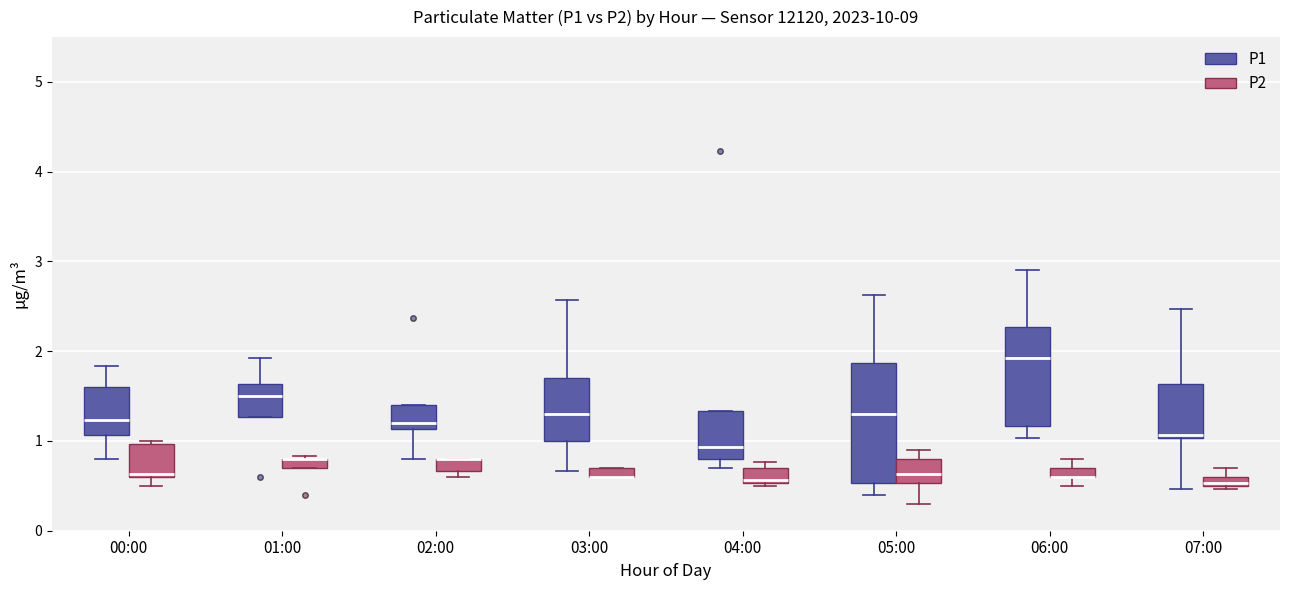

Where does the lower whisker of the box for 00:00 (P1) end on the y-axis? The values are not printed on the chart, so give them approximately, as read against the axis.

0.8